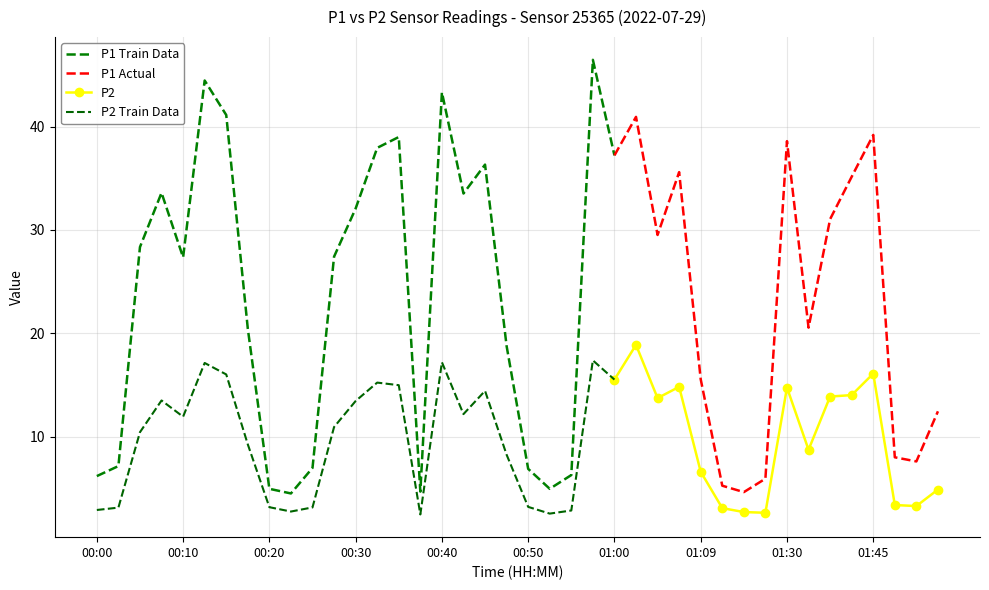

What is the spread (max minus min) of values at 34?

17.2